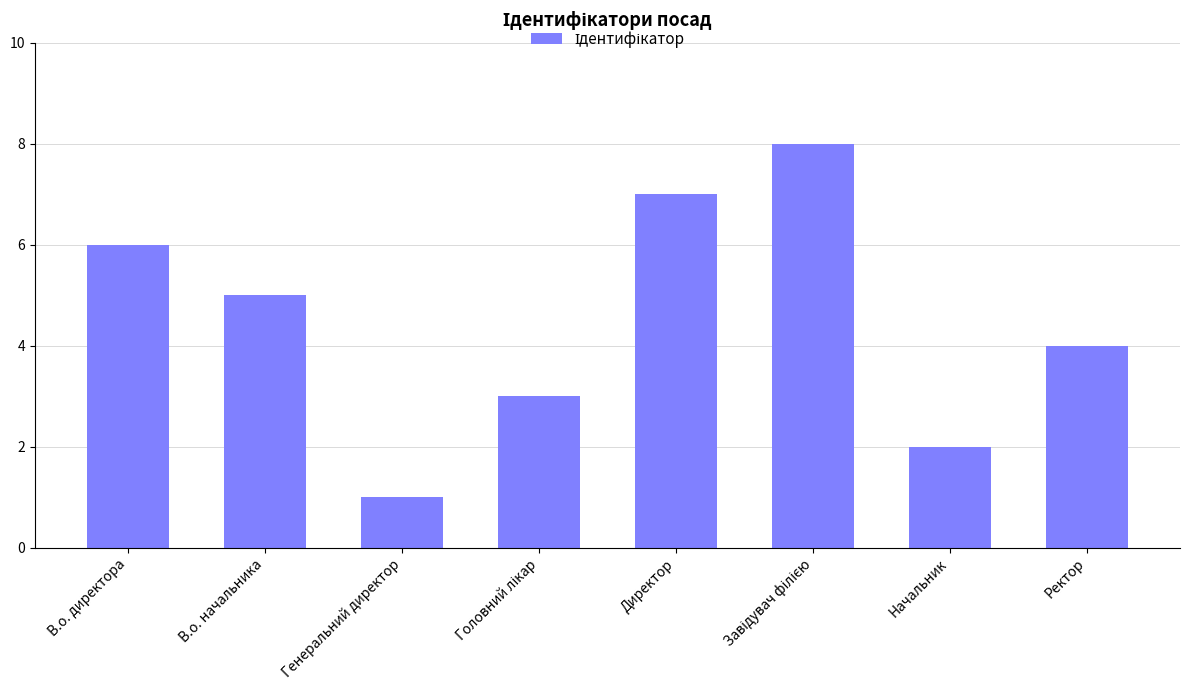

Where is the data nearest to the value 4?

Ректор